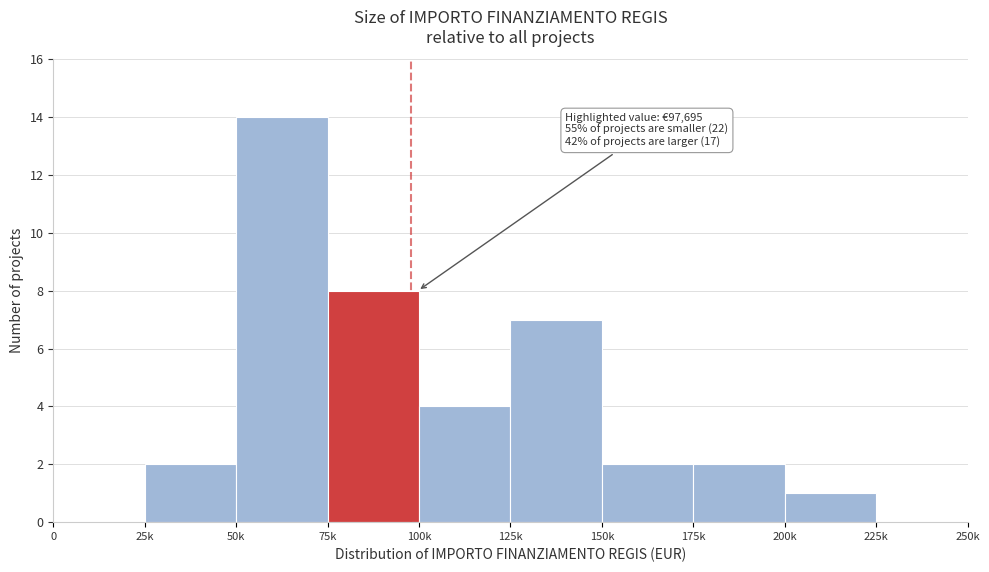

Reading left to right, transcribe all the data shown in this chart.

0=0	25k=2	50k=14	75k=8	100k=4	125k=7	150k=2	175k=2	200k=1	225k=0